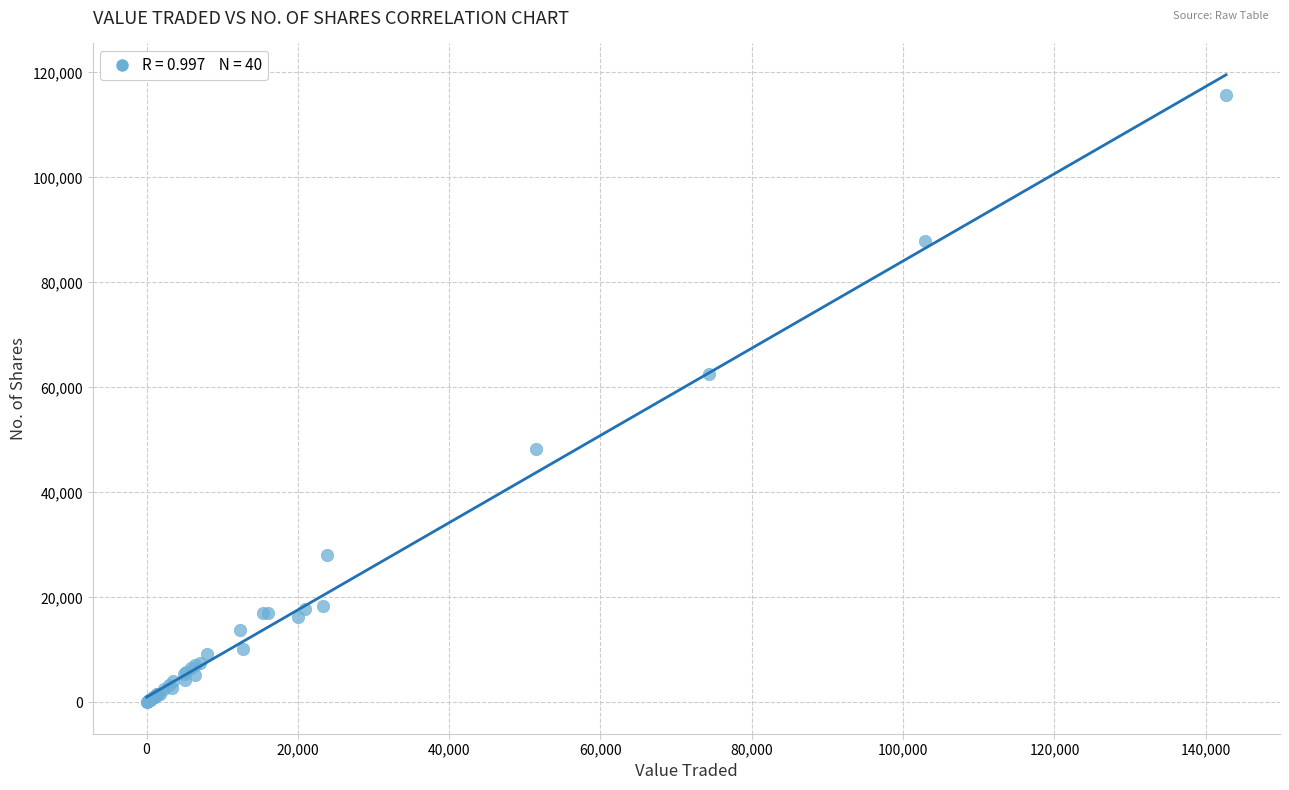

What Y value in the scatter plot is closest to 57829?

62591